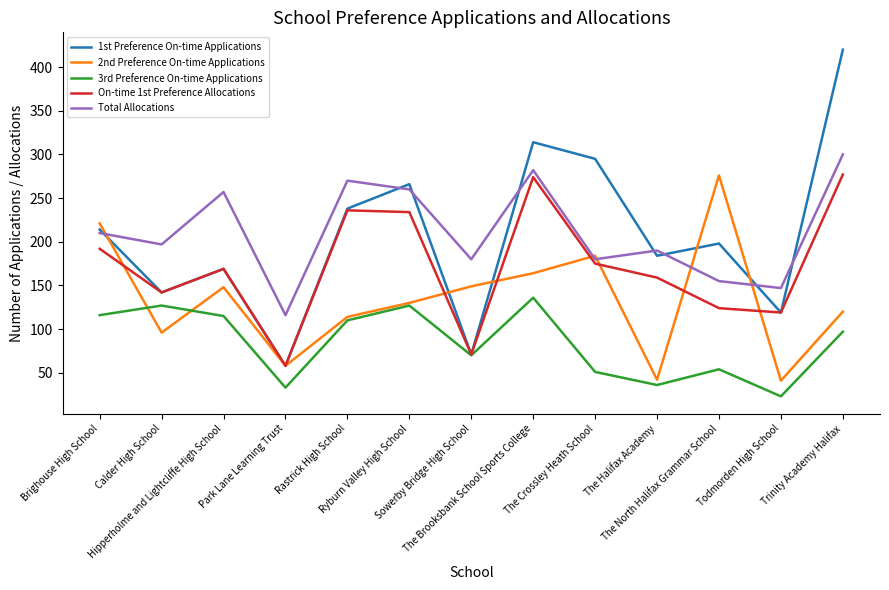

At which label is Total Allocations closest to 208?

Brighouse High School